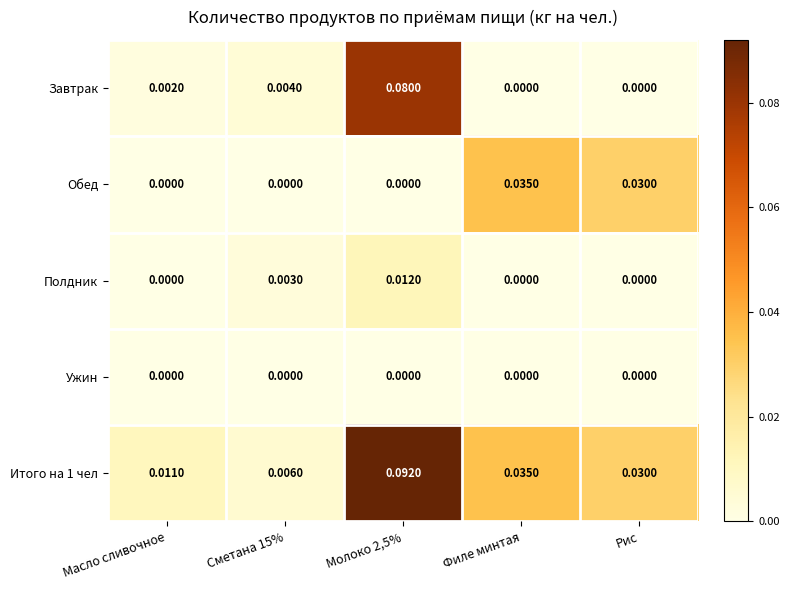

Between Масло сливочное and Рис, which series saw the biggest shift?

Обед